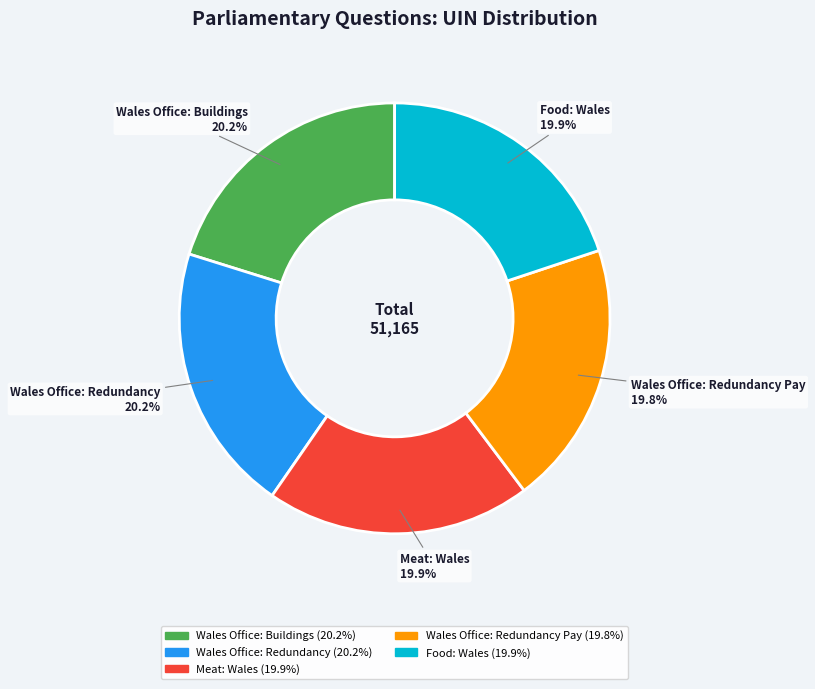

How many slices are in this pie chart?

5